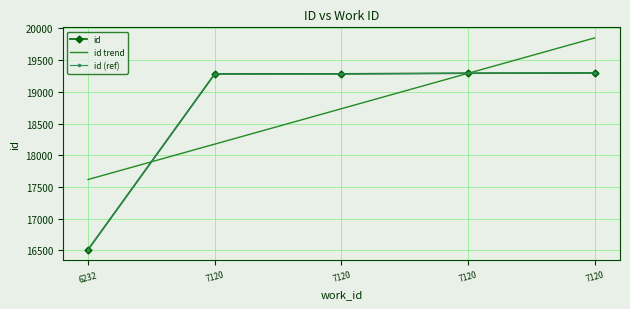

Approximately how many times larger is the value at 6232 compared to 7120?

0.9